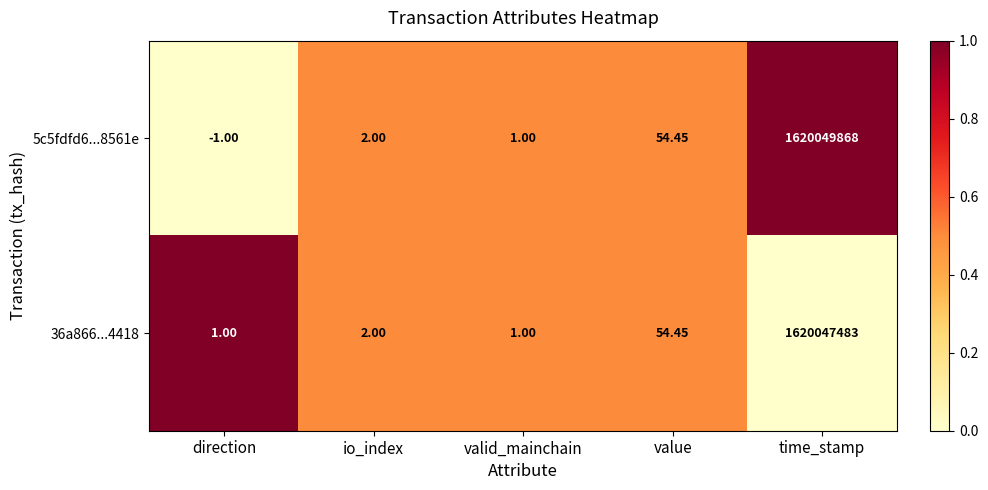

At which category is the sum across all series the highest?

time_stamp